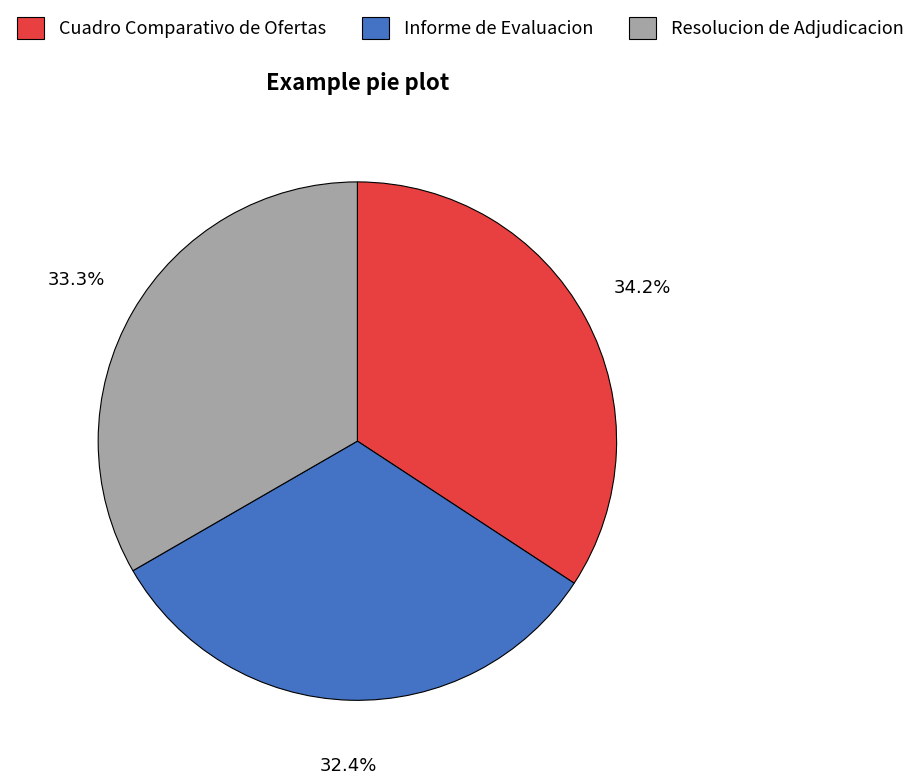

To the nearest percent, what is the difference between the Cuadro Comparativo de Ofertas and Resolucion de Adjudicacion slice percentages?

1%